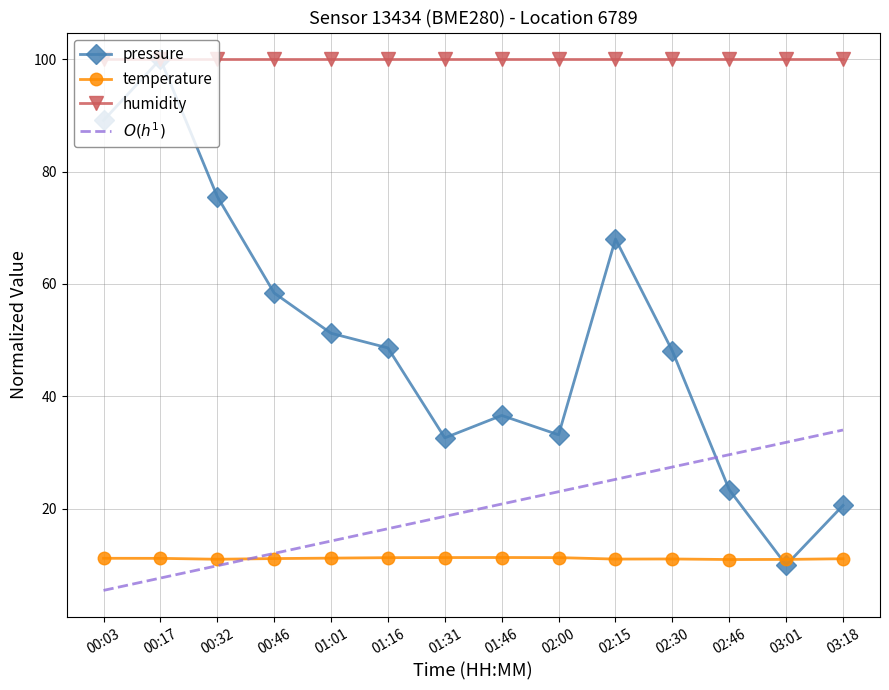

Which series has the largest range (max minus min)?

pressure